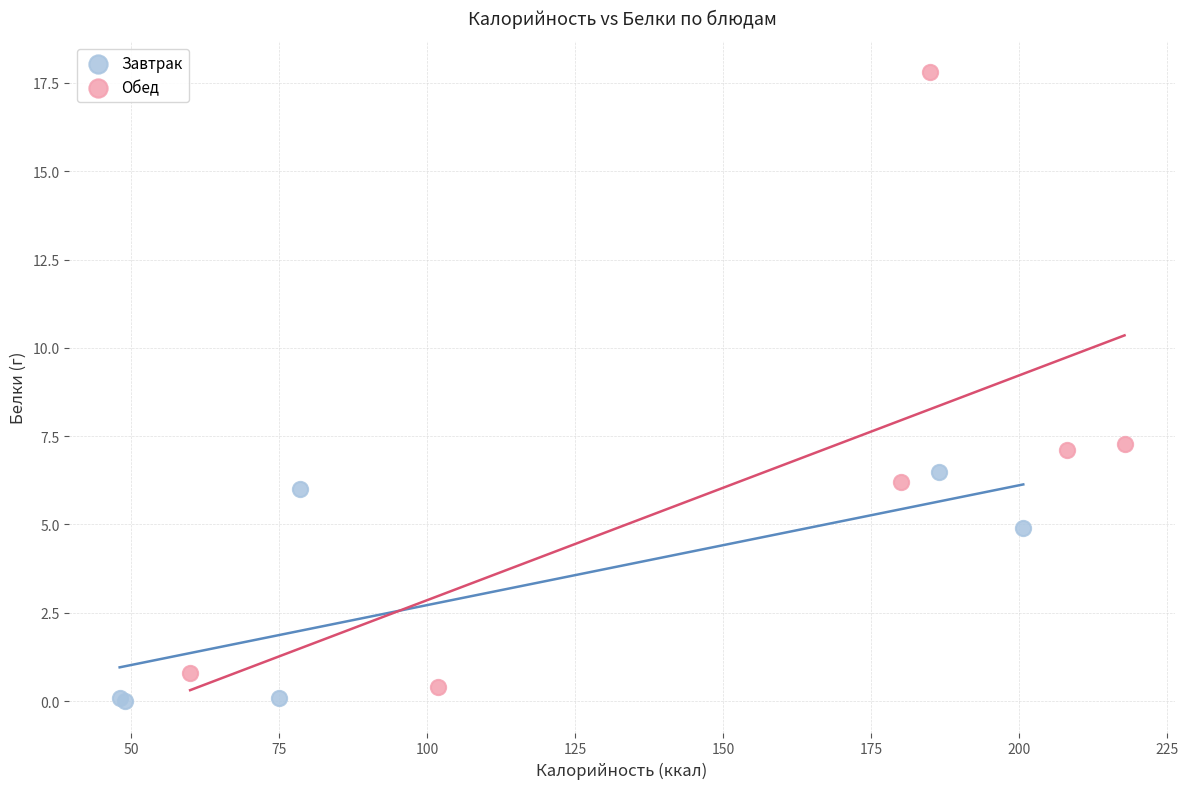

Which series has the largest Y range (max minus min)?

Обед